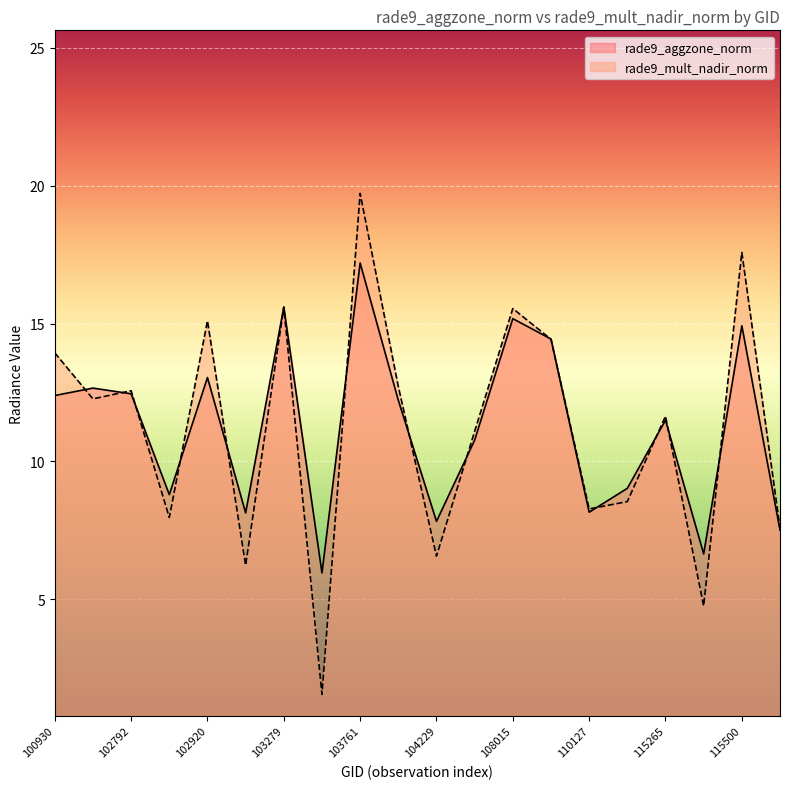

What is the difference between the second highest and second lowest values in the rade9_mult_nadir_norm series?

12.8